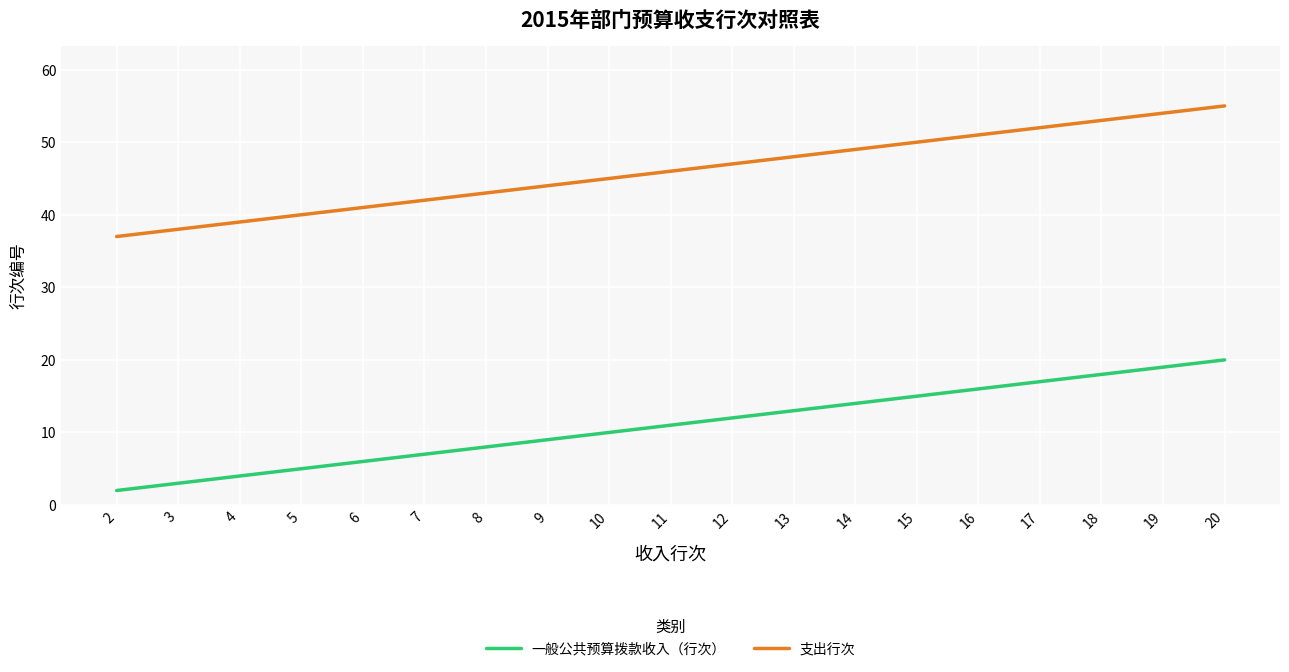

Reading left to right, transcribe all the data shown in this chart.

一般公共预算拨款收入（行次）: 2	3	4	5	6	7	8	9	10	11	12	13	14	15	16	17	18	19	20
支出行次: 37	38	39	40	41	42	43	44	45	46	47	48	49	50	51	52	53	54	55